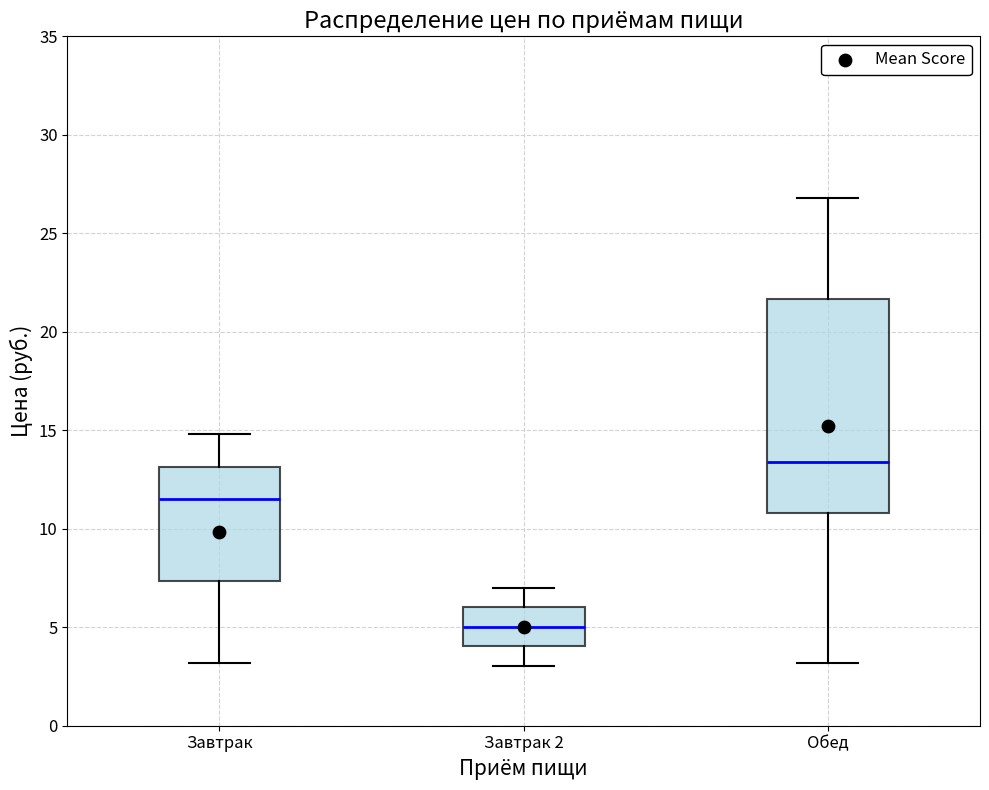

Which box is the tallest, from its lower edge to its upper edge?

Обед